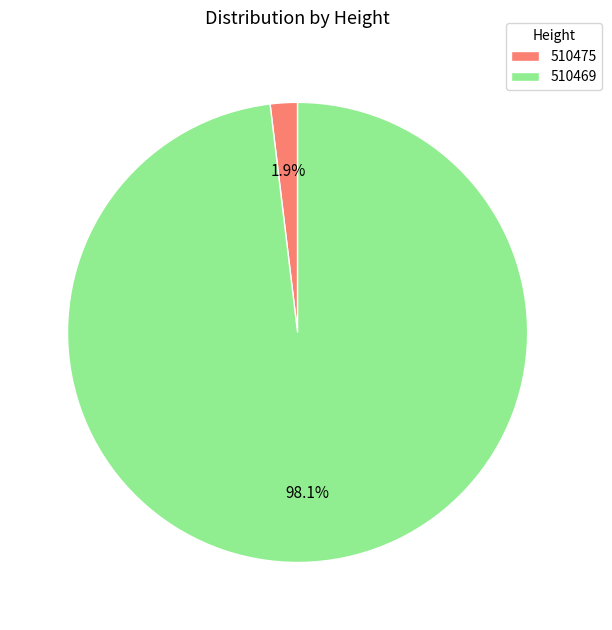

Rank the categories by value from highest to lowest.

510469, 510475